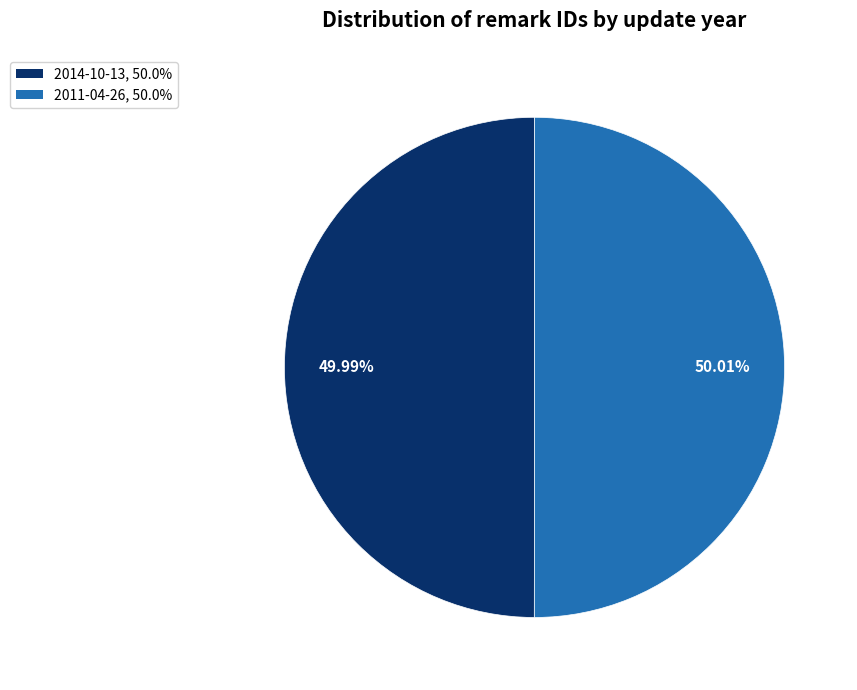

Approximately how many times larger is the value at 2014-10-13 compared to 2011-04-26?

1.0